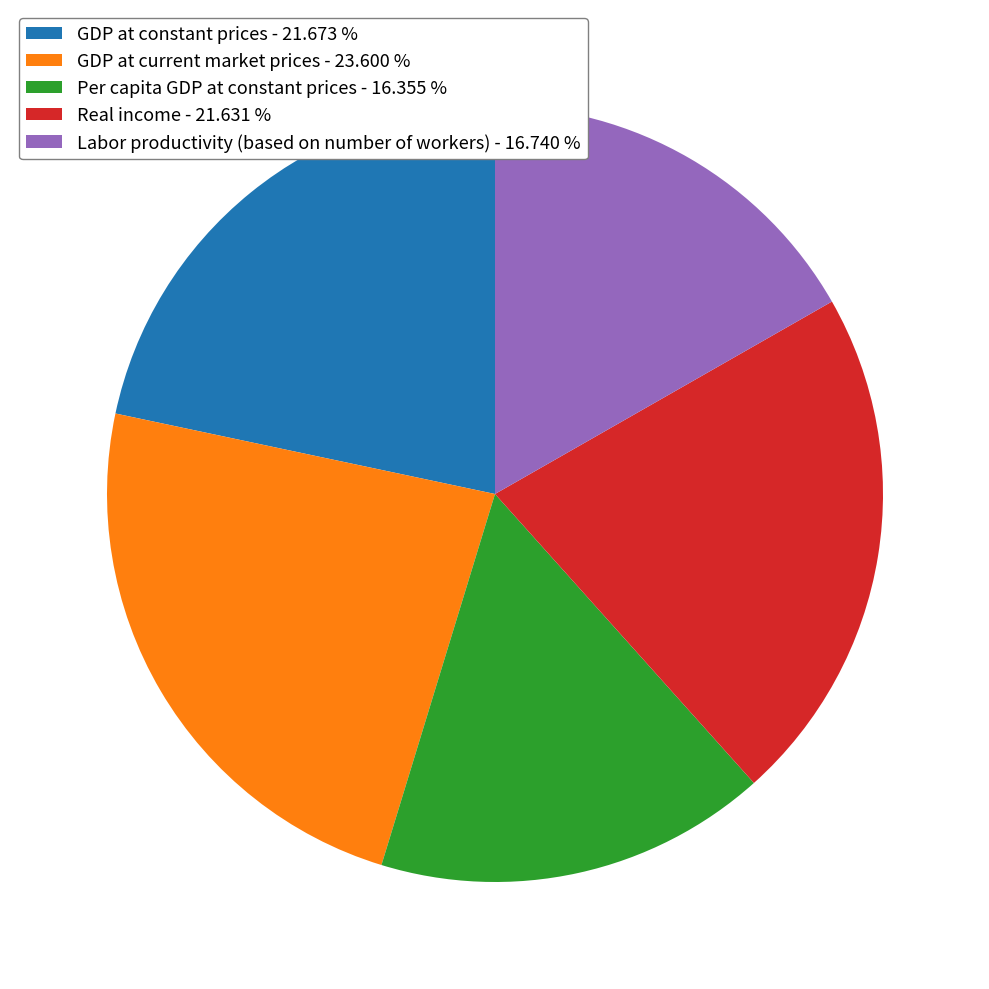

Does Labor productivity (based on number of workers) represent more than half of the total?

No